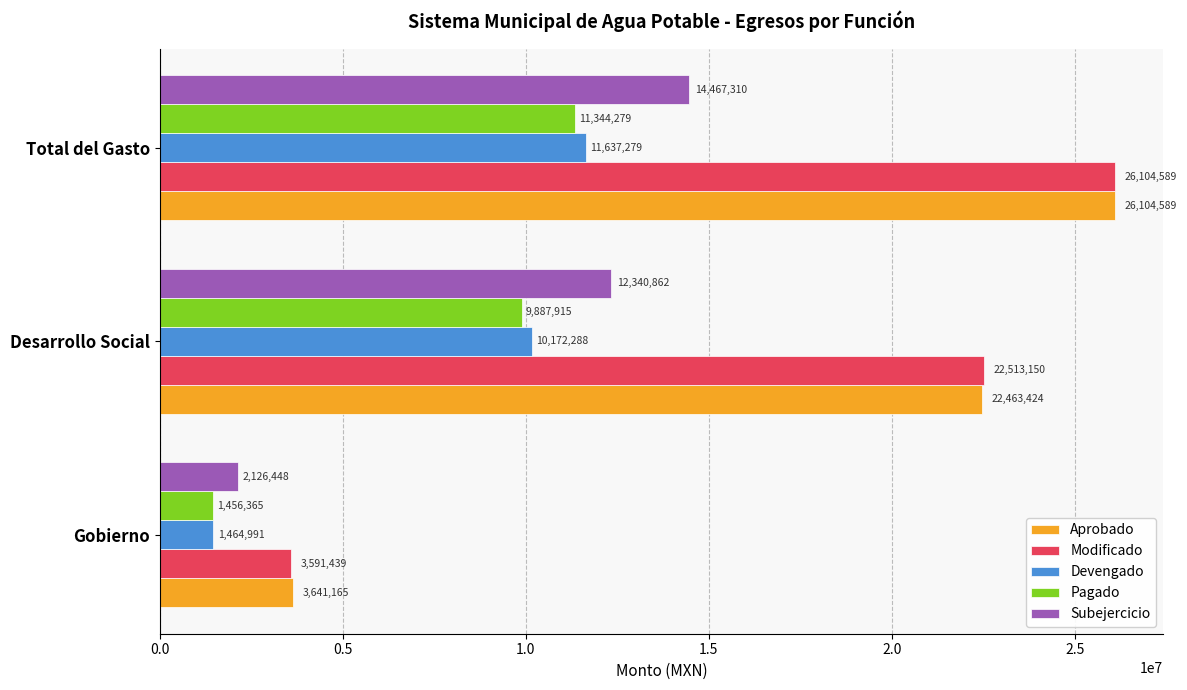

Rank the series at Gobierno from highest to lowest value.

Aprobado, Modificado, Subejercicio, Devengado, Pagado